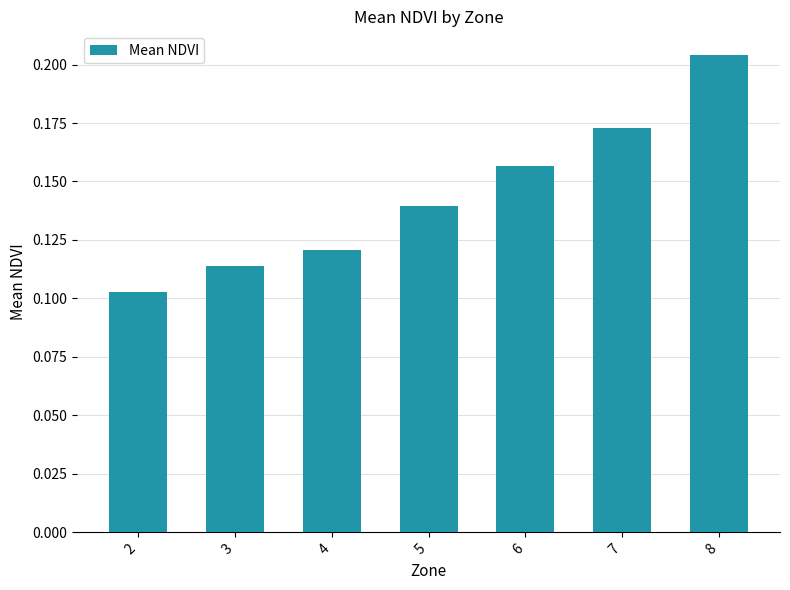

How many bars are there in total?

7